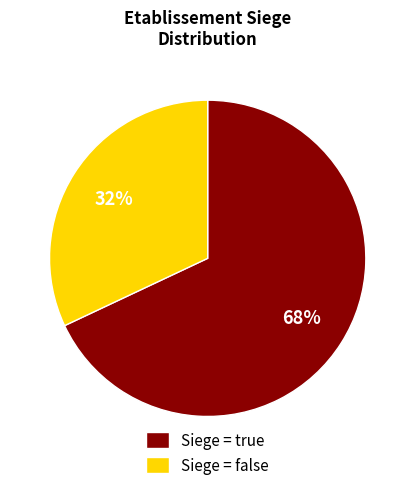

Between Siege = false and Siege = true, which is larger?

Siege = true